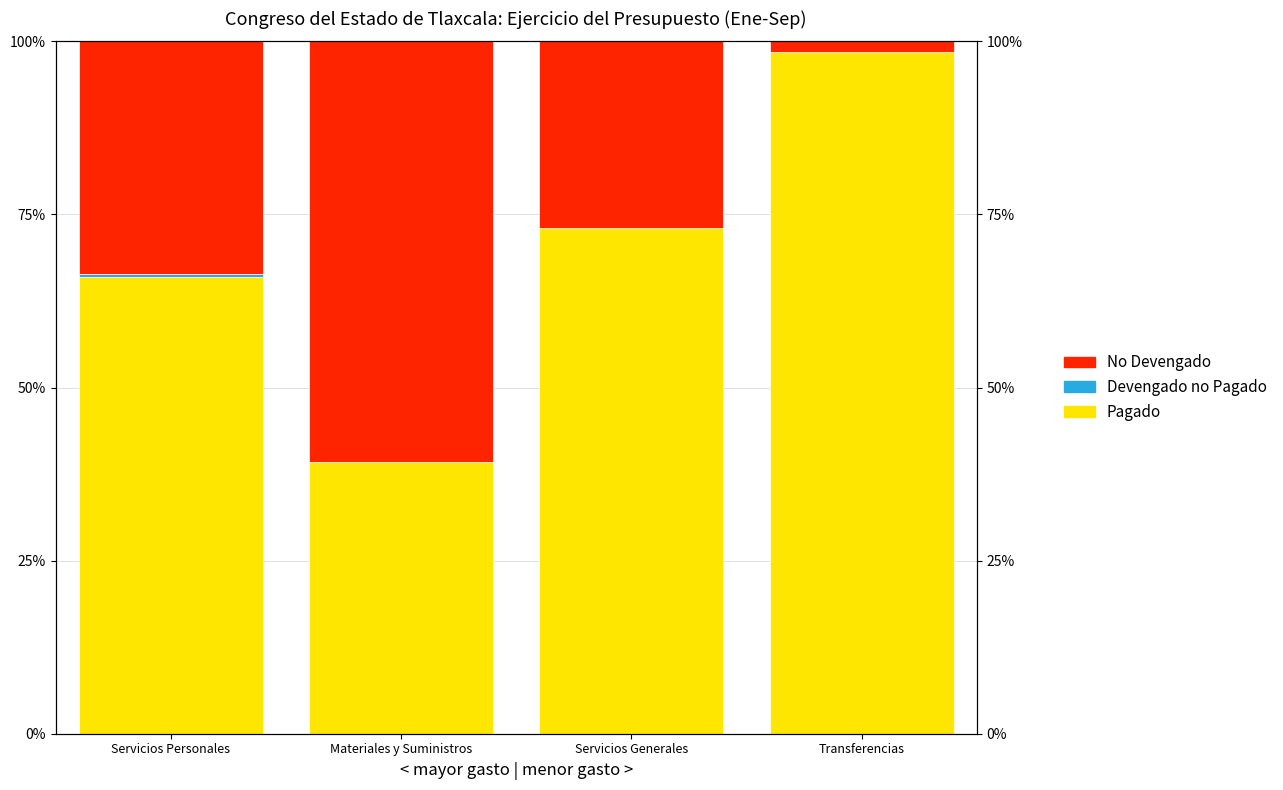

The value of Devengado no Pagado at Servicios Generales is 0.3. True or false?

False